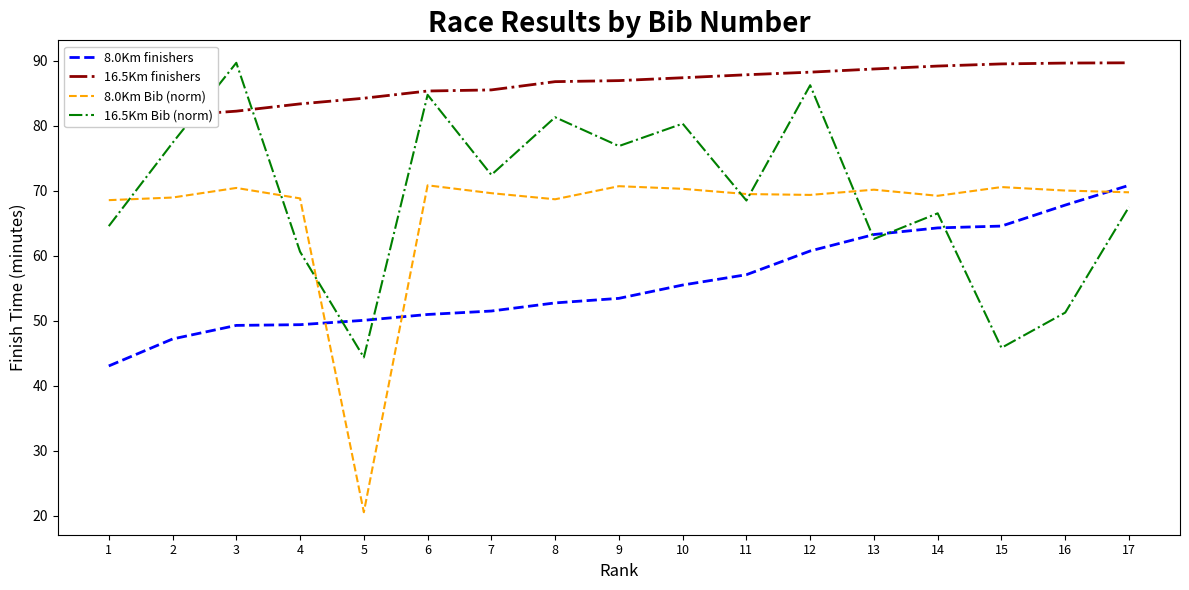

Reading left to right, what are all the values shown in this chart?

8.0Km finishers: 43.0	47.2	49.3	49.4	50.0	51.0	51.5	52.7	53.4	55.5	57.1	60.7	63.2	64.3	64.5	67.8	70.8
16.5Km finishers: 79.9	81.5	82.2	83.3	84.2	85.3	85.5	86.8	86.9	87.4	87.8	88.2	88.7	89.2	89.5	89.6	89.7
8.0Km Bib (norm): 68.5	68.9	70.4	68.8	20.5	70.8	69.6	68.7	70.7	70.3	69.5	69.3	70.1	69.2	70.6	70.0	69.7
16.5Km Bib (norm): 64.5	77.4	89.7	60.6	44.3	84.7	72.4	81.3	76.9	80.3	68.5	86.2	62.6	66.5	45.8	51.2	67.5